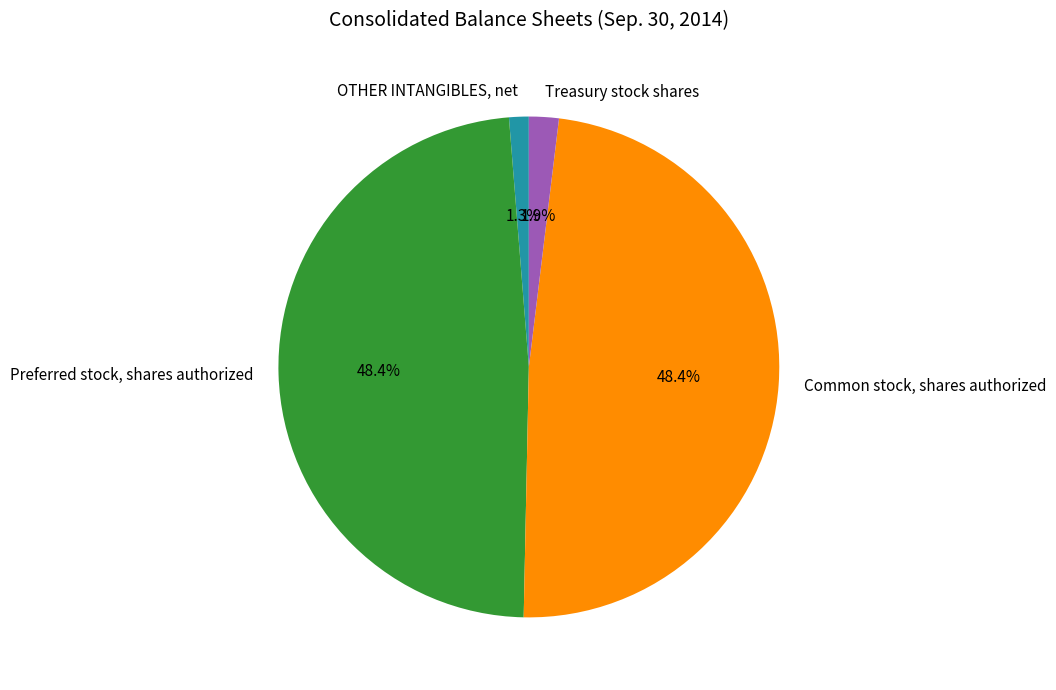

What is the total percentage of Preferred stock, shares authorized and Common stock, shares authorized?

96.8%